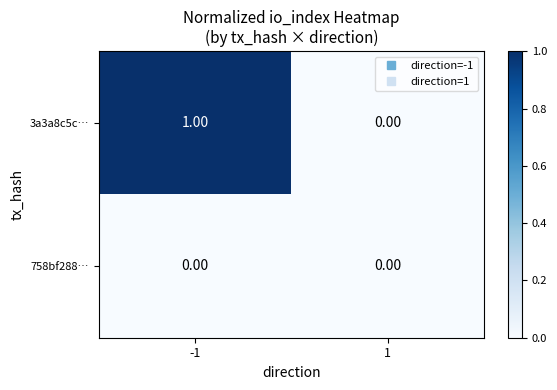

Which series has the widest spread of values?

3a3a8c5c…